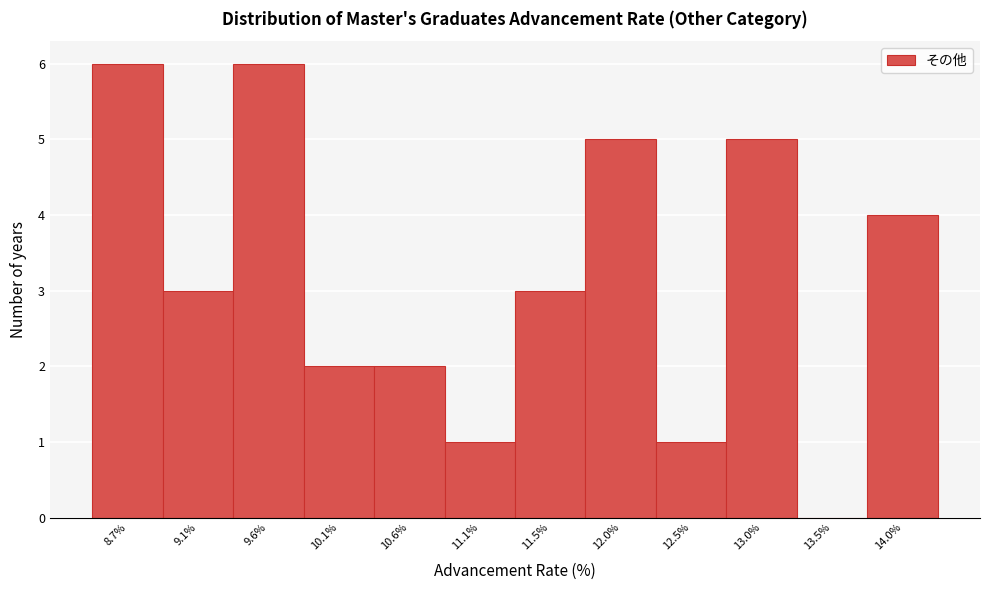

Reading left to right, transcribe all the data shown in this chart.

8.7%=6	9.1%=3	9.6%=6	10.1%=2	10.6%=2	11.1%=1	11.5%=3	12.0%=5	12.5%=1	13.0%=5	13.5%=0	14.0%=4